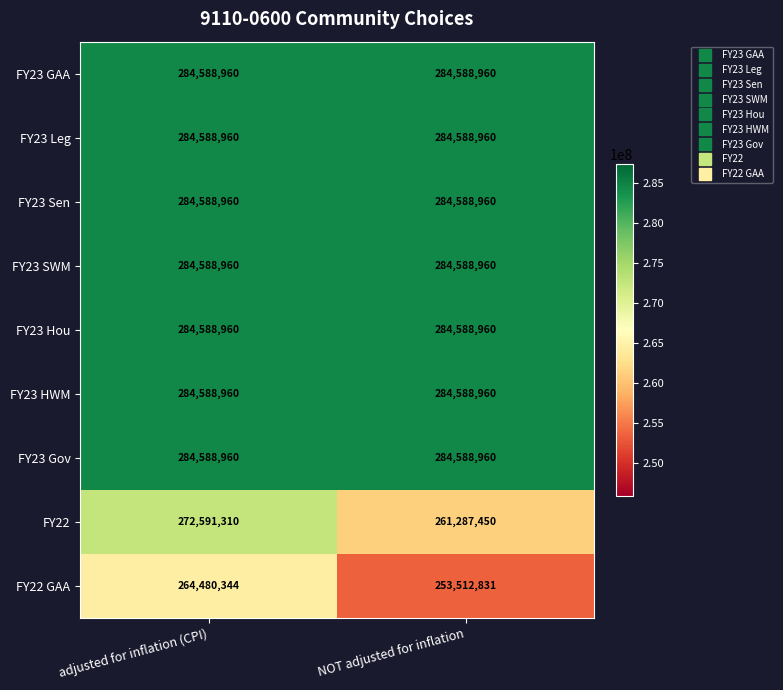

What is the sum of the FY22 GAA values at adjusted for inflation (CPI) and NOT adjusted for inflation?

517993175